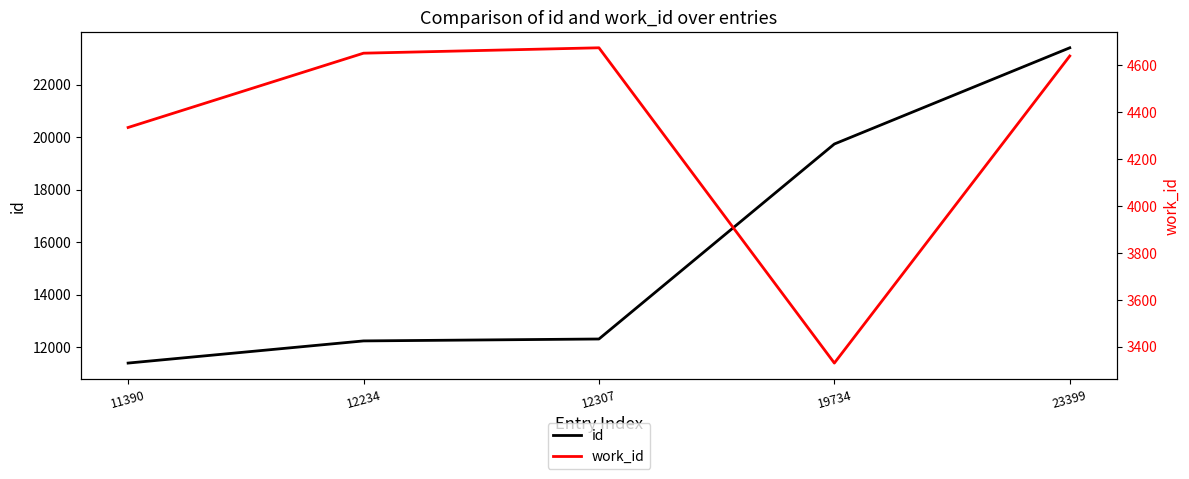

What is the average value of the work_id series?

4326